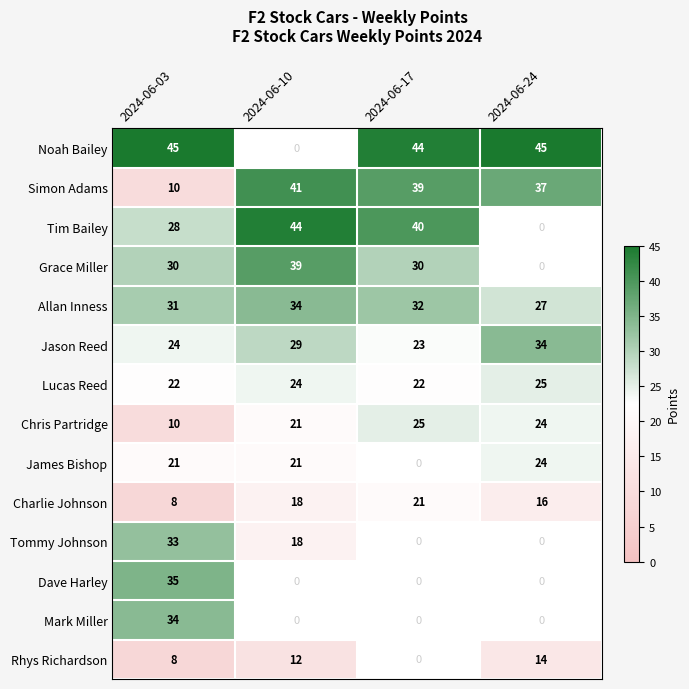

Is the value of Rhys Richardson at 2024-06-24 greater than the value of Dave Harley at 2024-06-03?

No